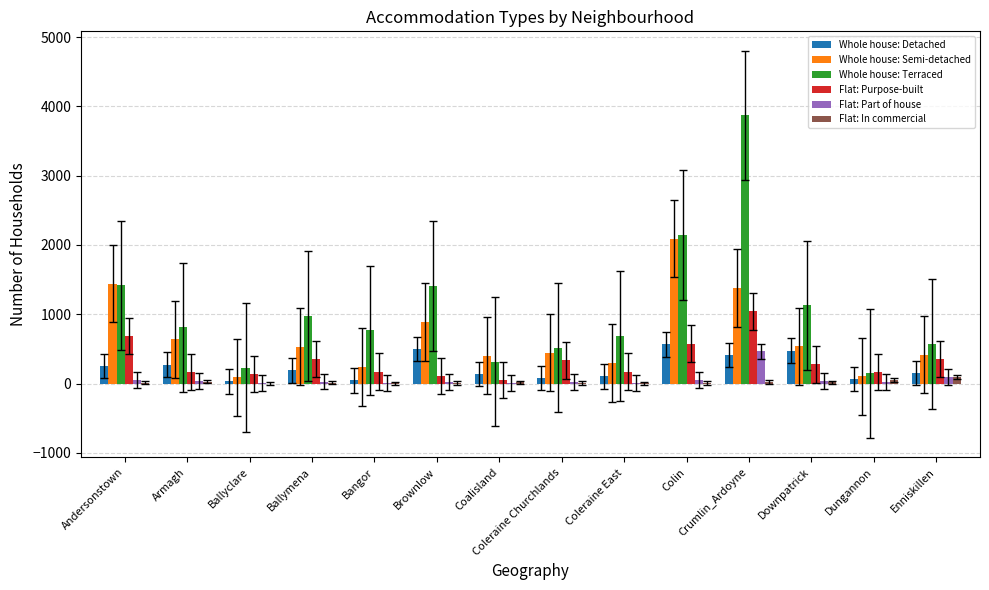

Is the value of Whole house: Terraced at Ballymena greater than the value of Flat: In commercial at Downpatrick?

Yes